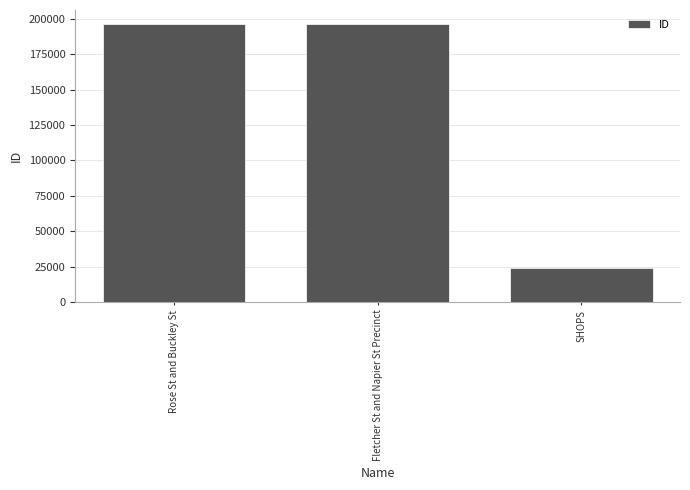

How many data points does each series have?

3